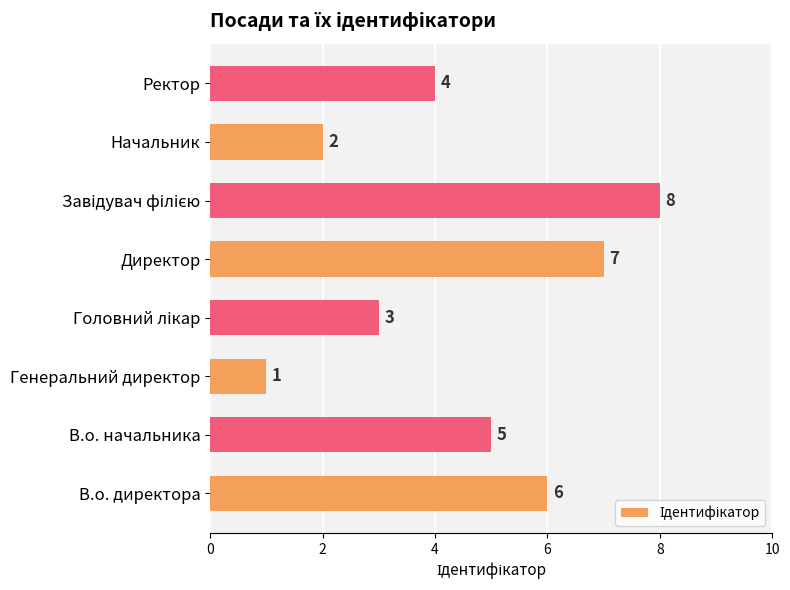

Between Начальник and Ректор, which is larger?

Ректор